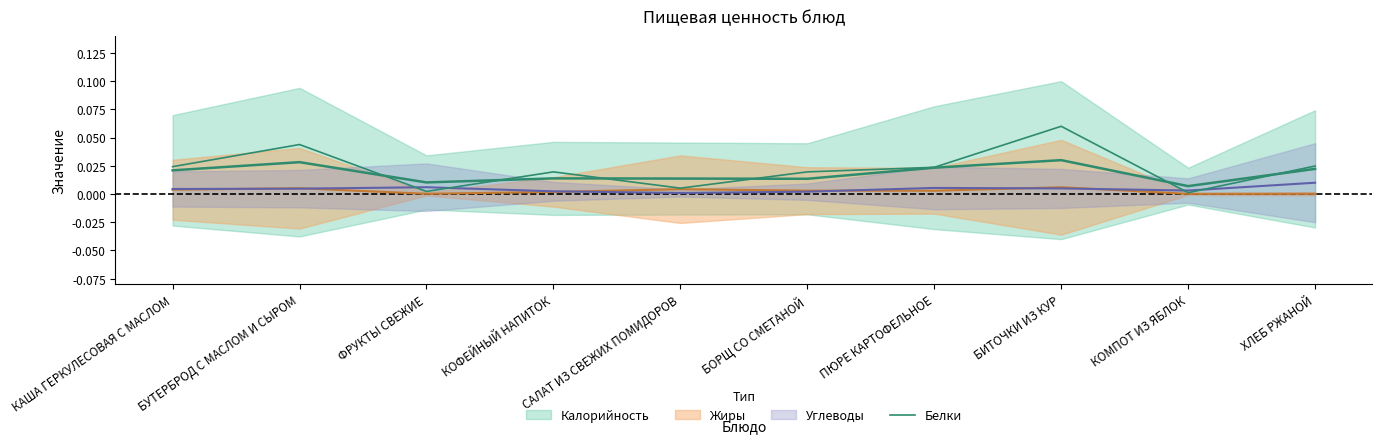

Where is the first local minimum?

ФРУКТЫ СВЕЖИЕ